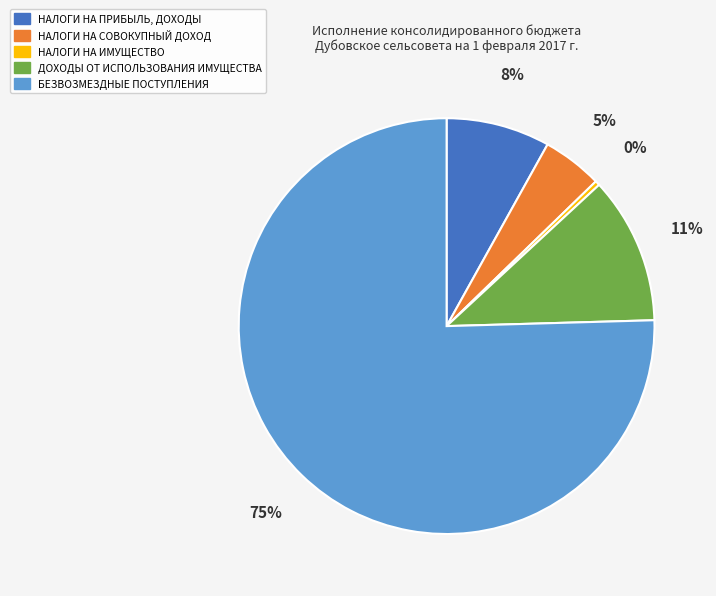

Which has a higher value, ДОХОДЫ ОТ ИСПОЛЬЗОВАНИЯ ИМУЩЕСТВА or НАЛОГИ НА ПРИБЫЛЬ, ДОХОДЫ?

ДОХОДЫ ОТ ИСПОЛЬЗОВАНИЯ ИМУЩЕСТВА